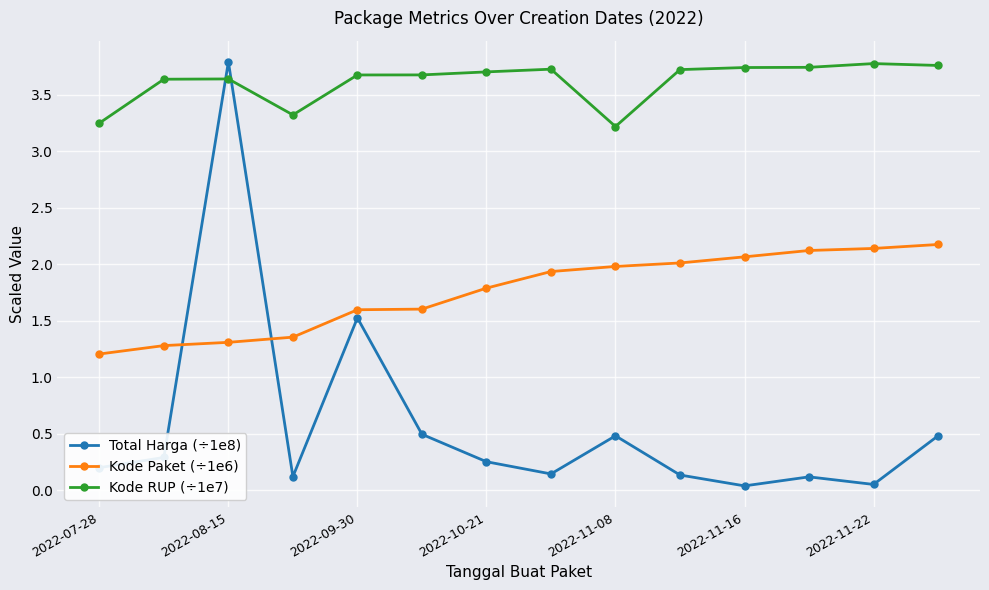

At how many categories does at least one series exceed 1?

14